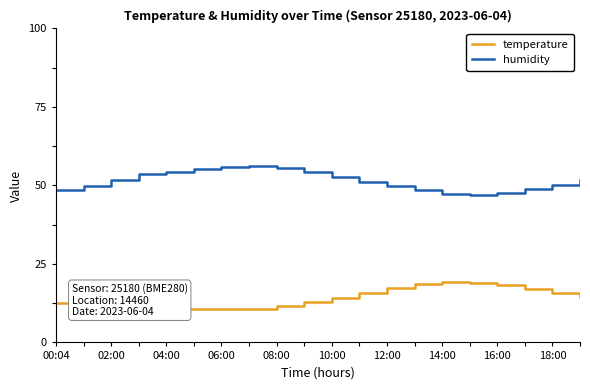

How many lines are shown in the chart?

2